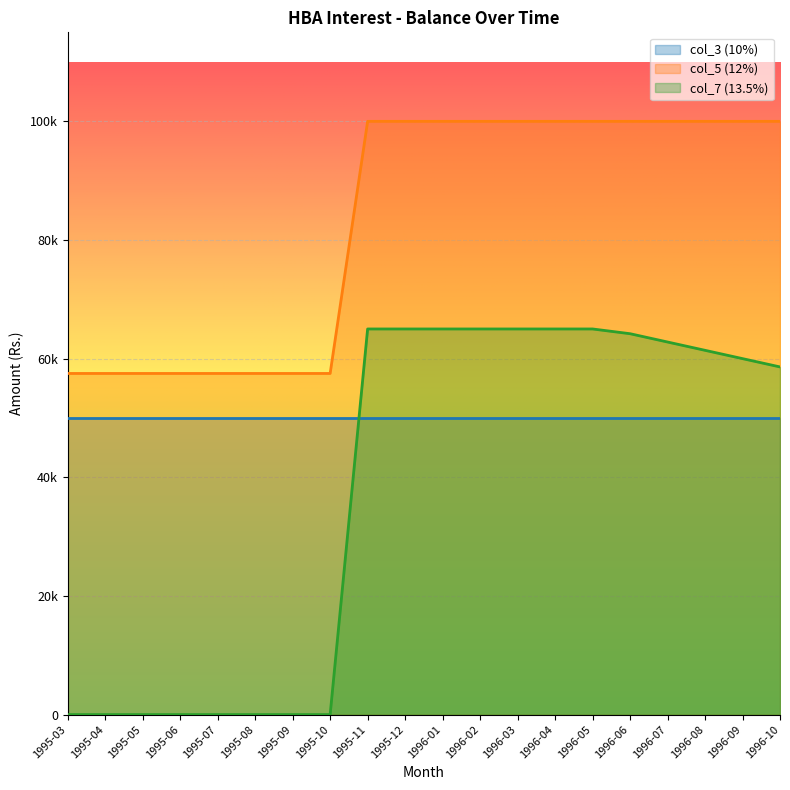

At which category is the sum across all series the highest?

1995-11